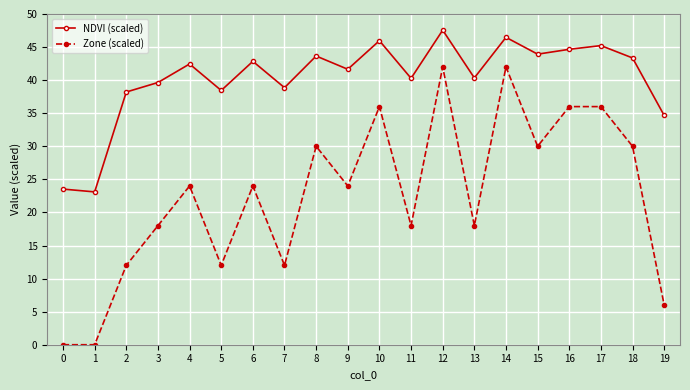

Is it true that Zone (scaled) equals 36.0 at 10?

True